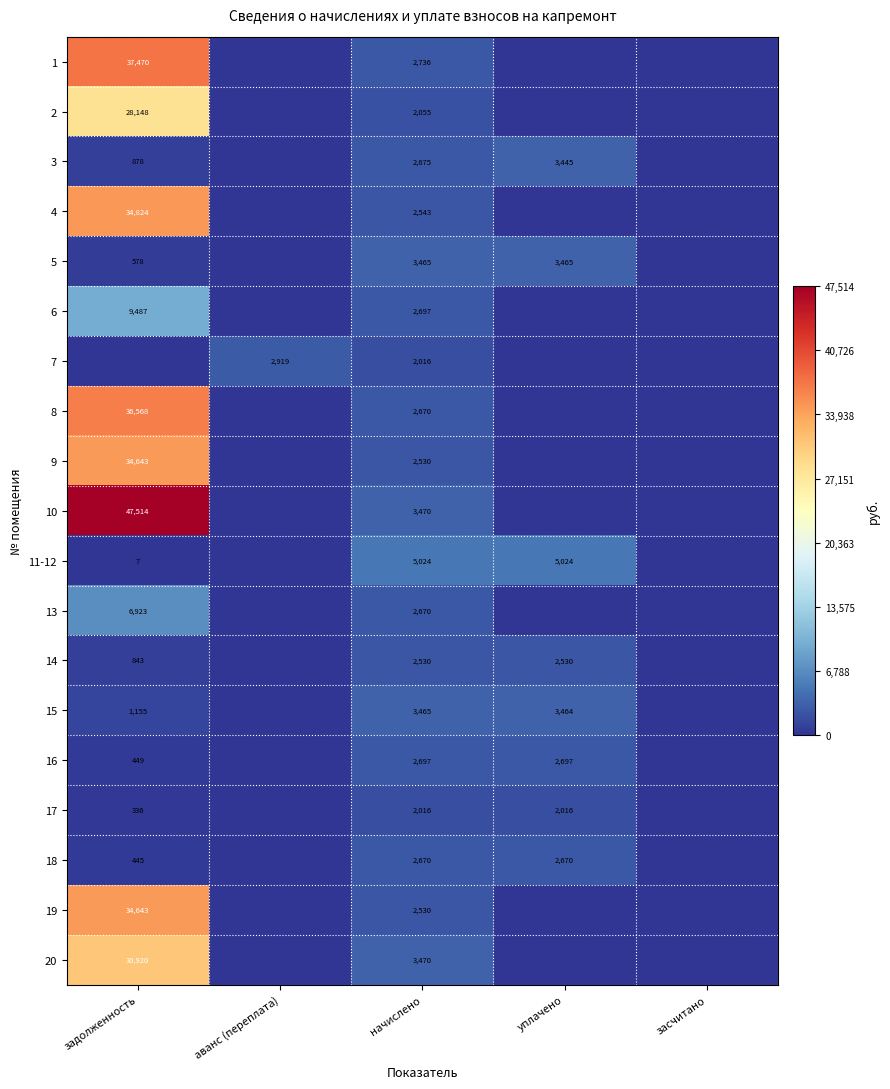

Between задолженность and засчитано, which is larger?

задолженность